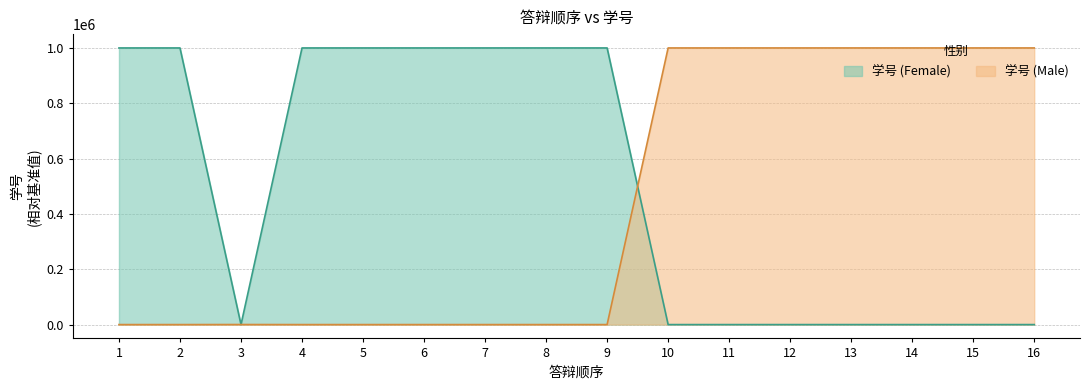

How many positive values are there?

8